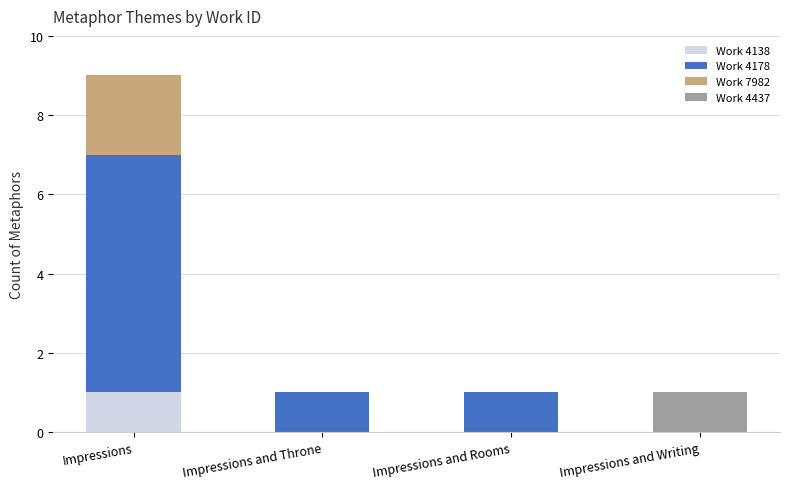

What is the total value across all series at Impressions and Rooms?

1